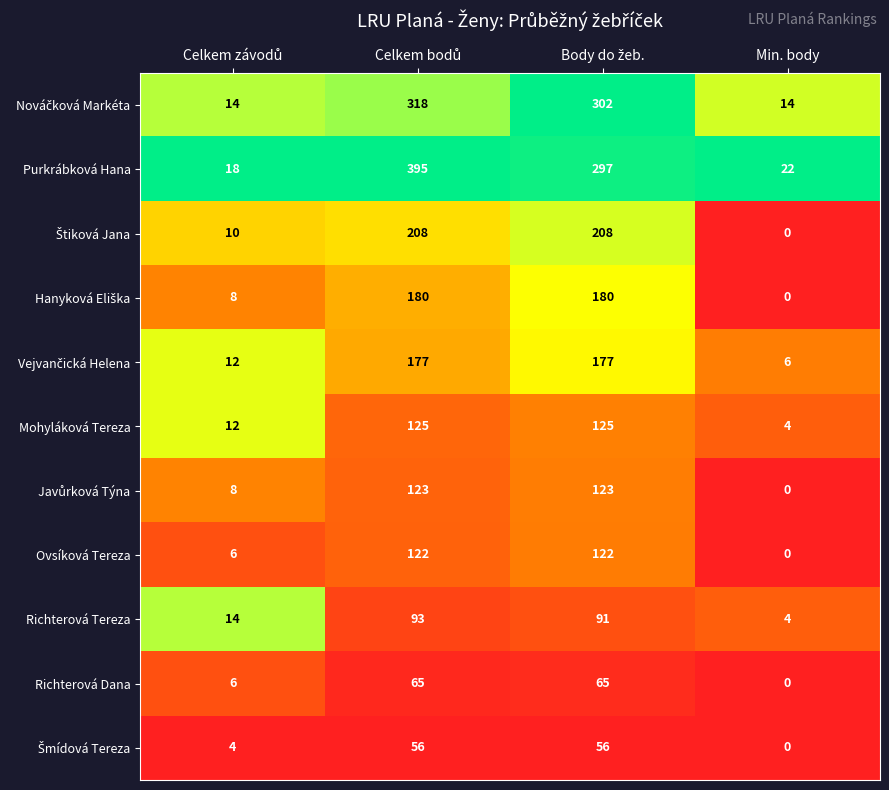

Which label corresponds to the smallest value in the chart?

Min. body